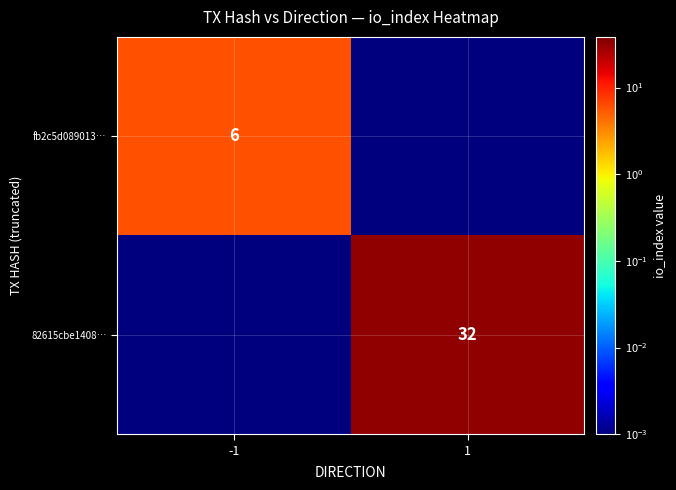

Which series has the largest total across all categories?

82615cbe1408…